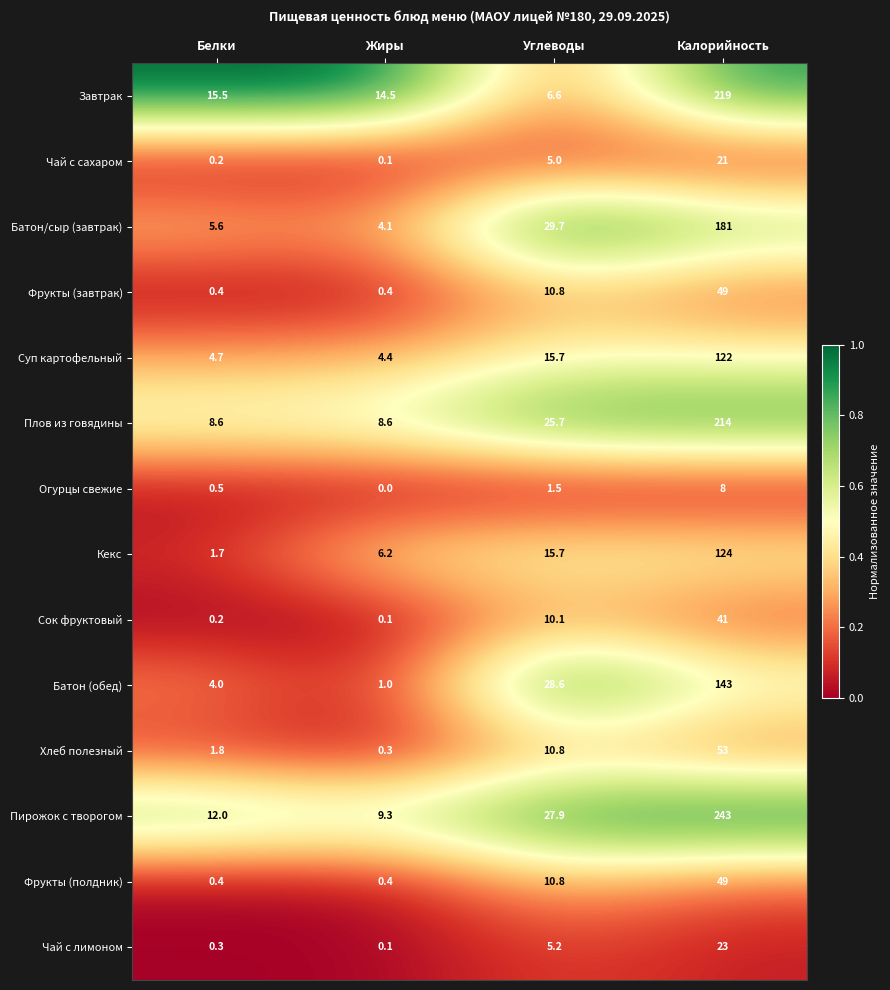

At how many categories does at least one series exceed 13?

4